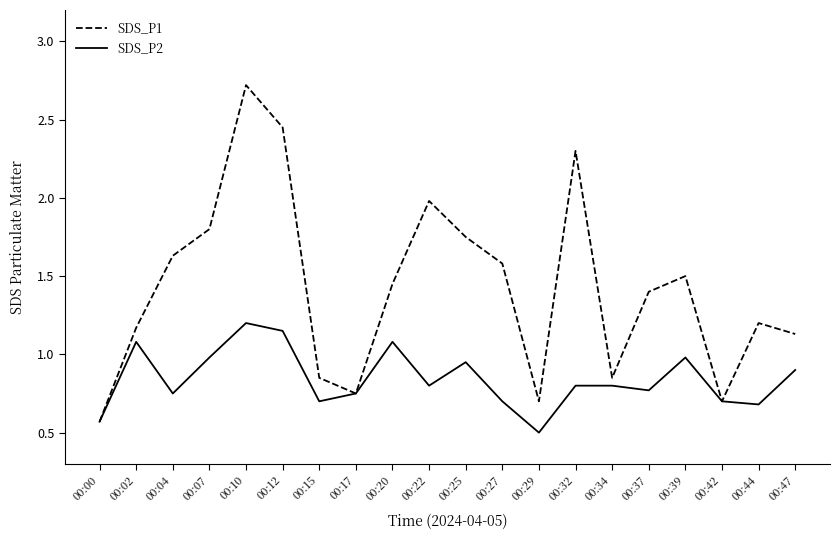

Which series has the largest total across all categories?

SDS_P1